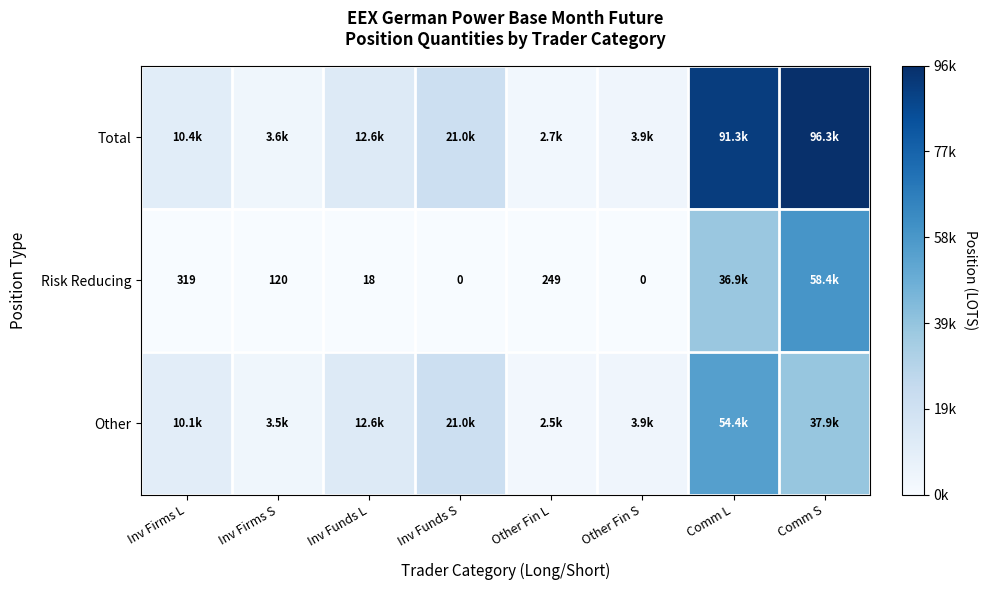

At which category is the sum across all series the highest?

Comm S